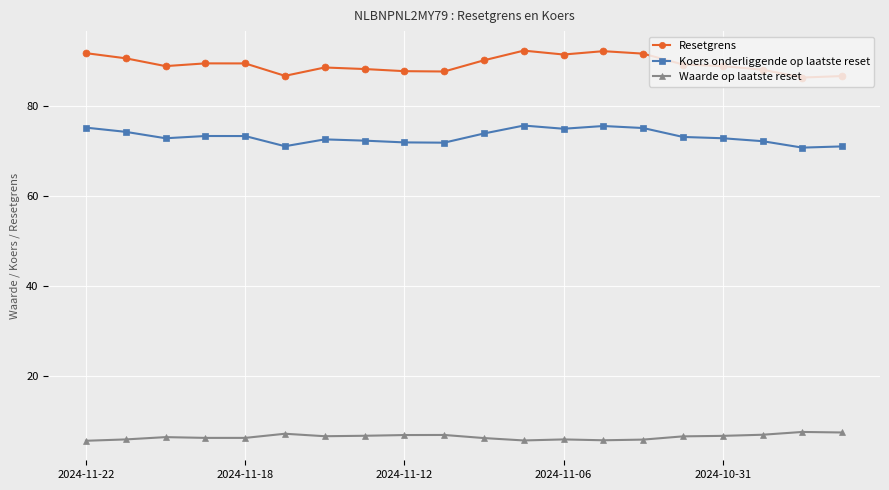

True or false: Resetgrens and Koers onderliggende op laatste reset cross at least once.

False